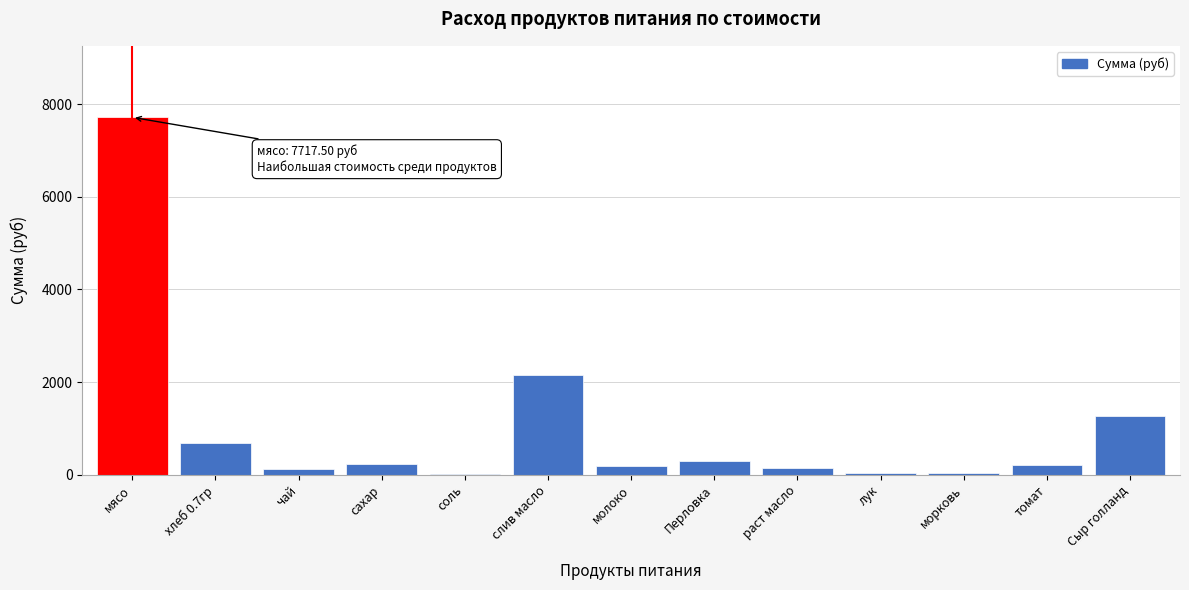

What is the approximate value at мясо?

7717.5